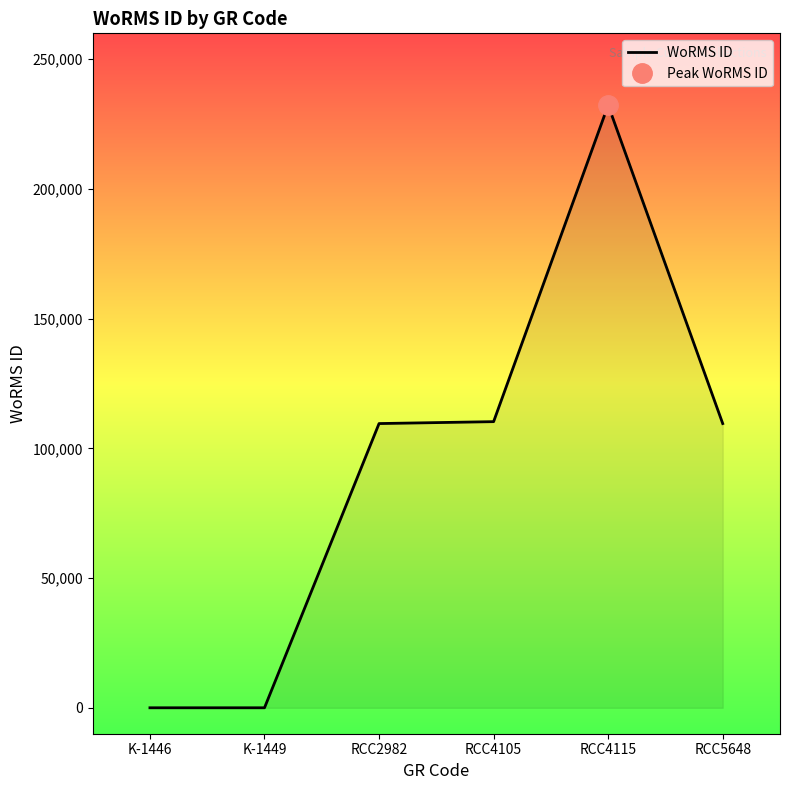

Reading left to right, extract all data points from this chart.

K-1446=0	K-1449=0	RCC2982=109566	RCC4105=110304	RCC4115=232304	RCC5648=109566